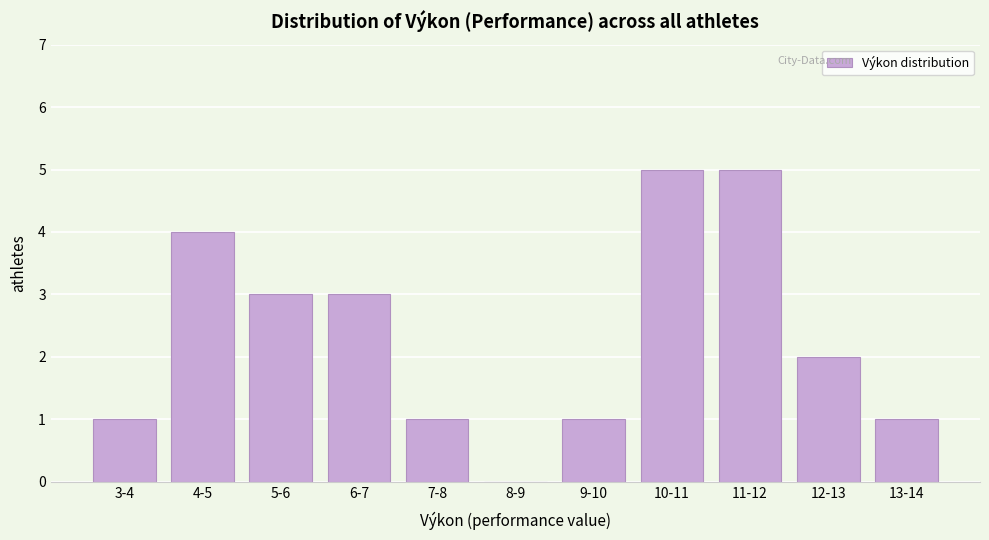

Reading left to right, extract all data points from this chart.

3-4=1	4-5=4	5-6=3	6-7=3	7-8=1	8-9=0	9-10=1	10-11=5	11-12=5	12-13=2	13-14=1